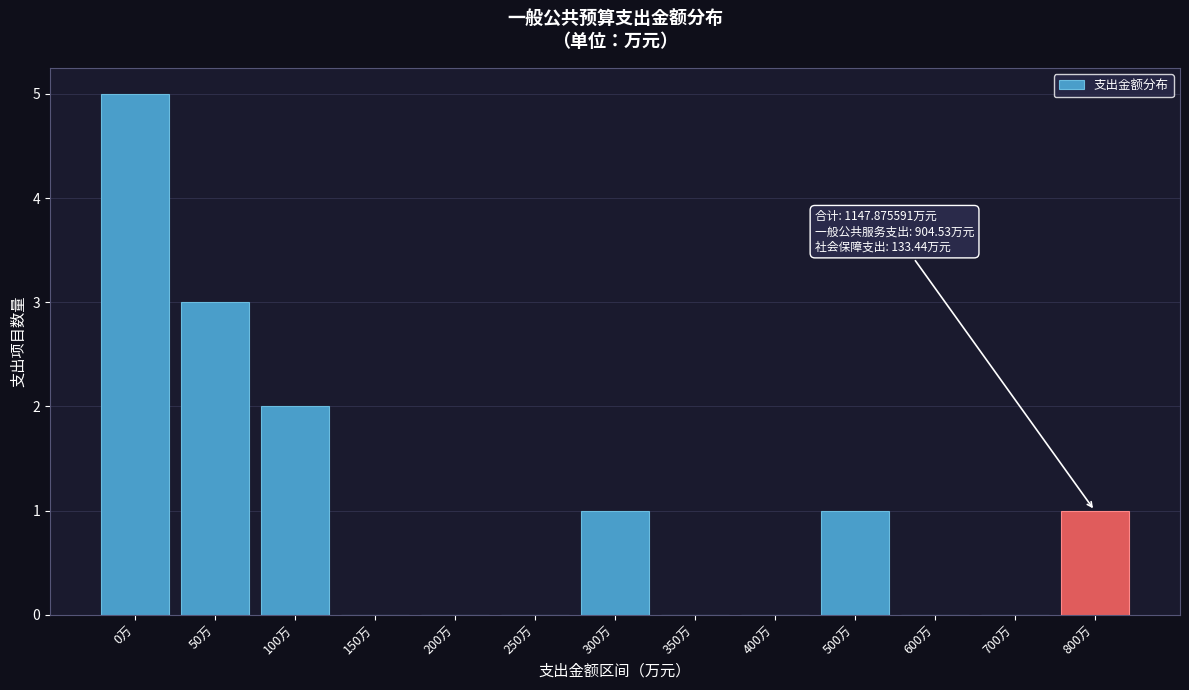

Reading left to right, transcribe all the data shown in this chart.

0万=5	50万=3	100万=2	150万=0	200万=0	250万=0	300万=1	350万=0	400万=0	500万=1	600万=0	700万=0	800万=1